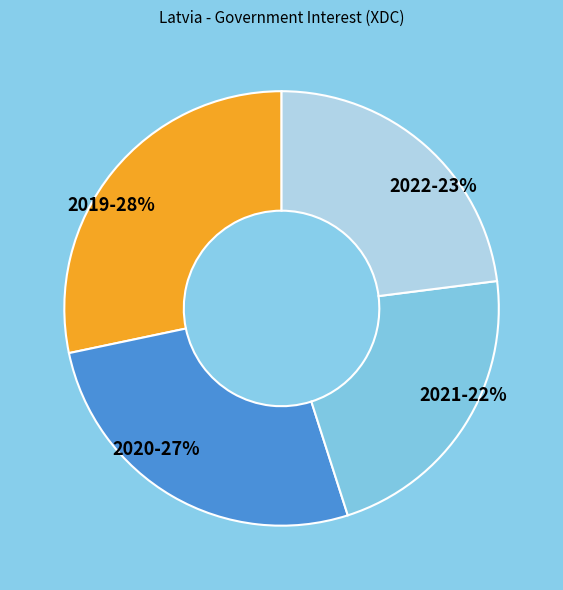

Approximately how many times larger is the value at 2022 compared to 2020?

0.9